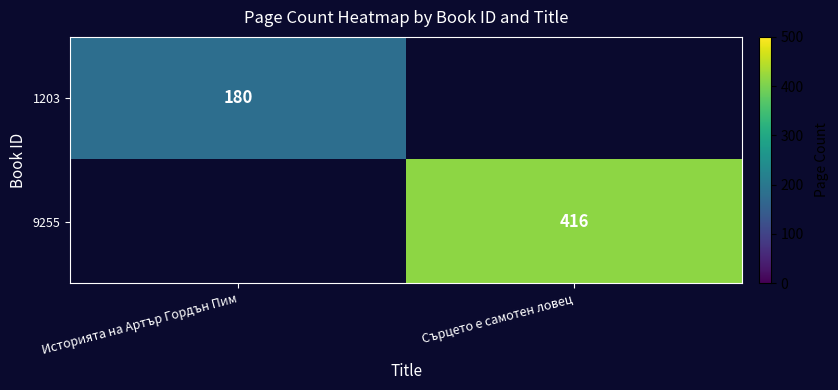

Is it true that 1203 equals 298 at Историята на Артър Гордън Пим?

False